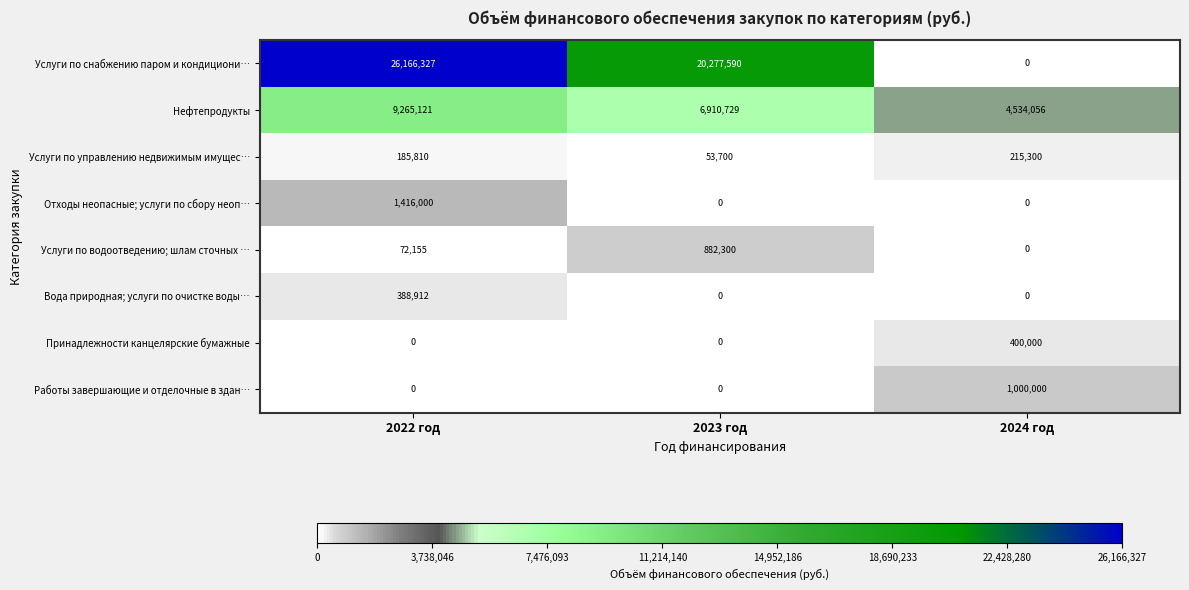

What is the maximum value for Нефтепродукты?

9265121